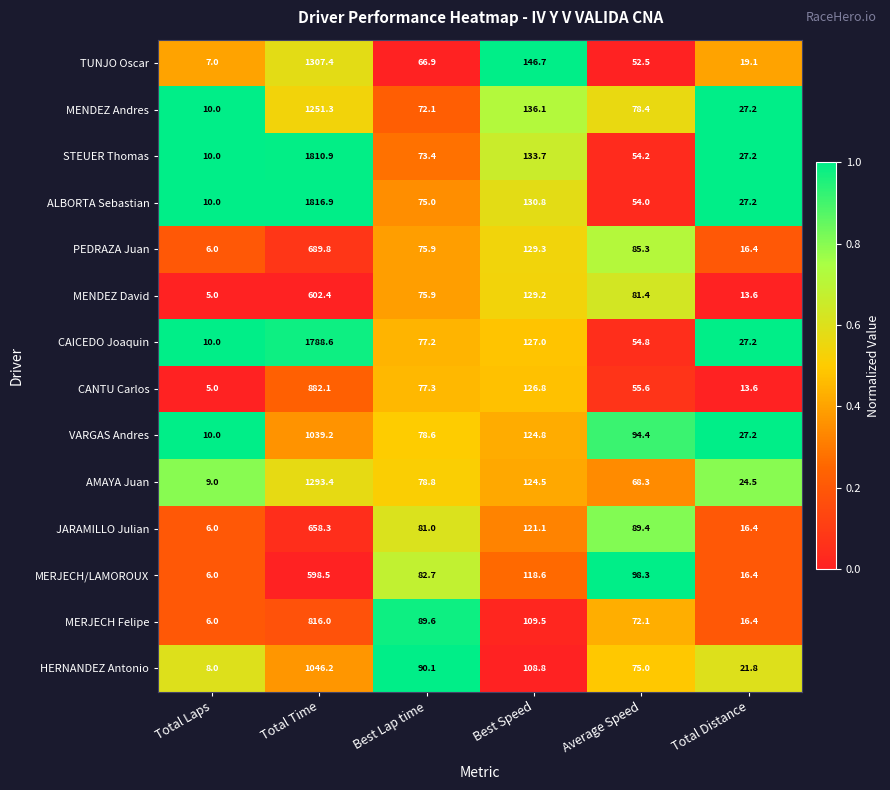

What is the average value of the STEUER Thomas series?

351.6